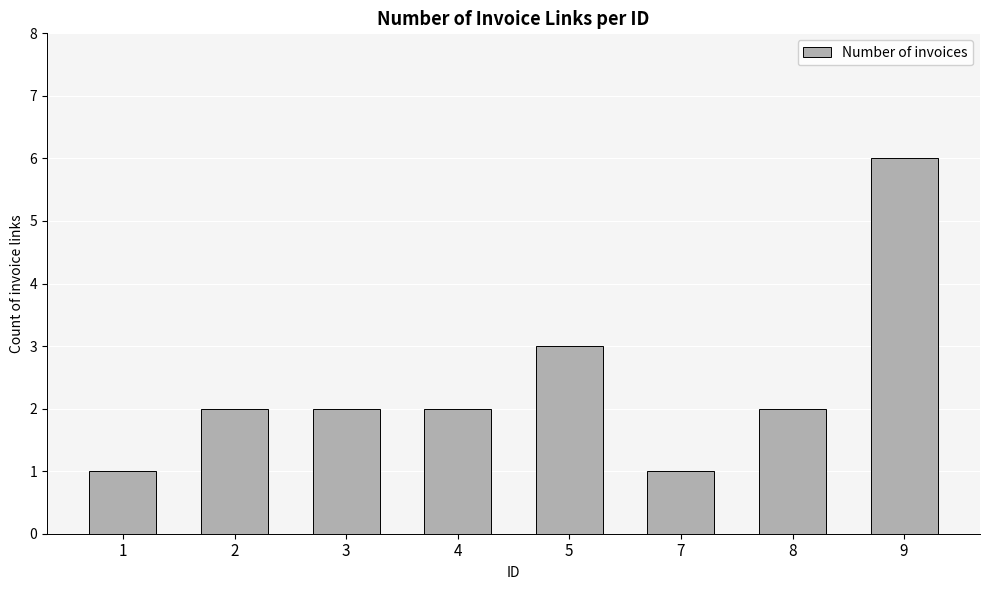

What is the minimum value shown in the chart?

1